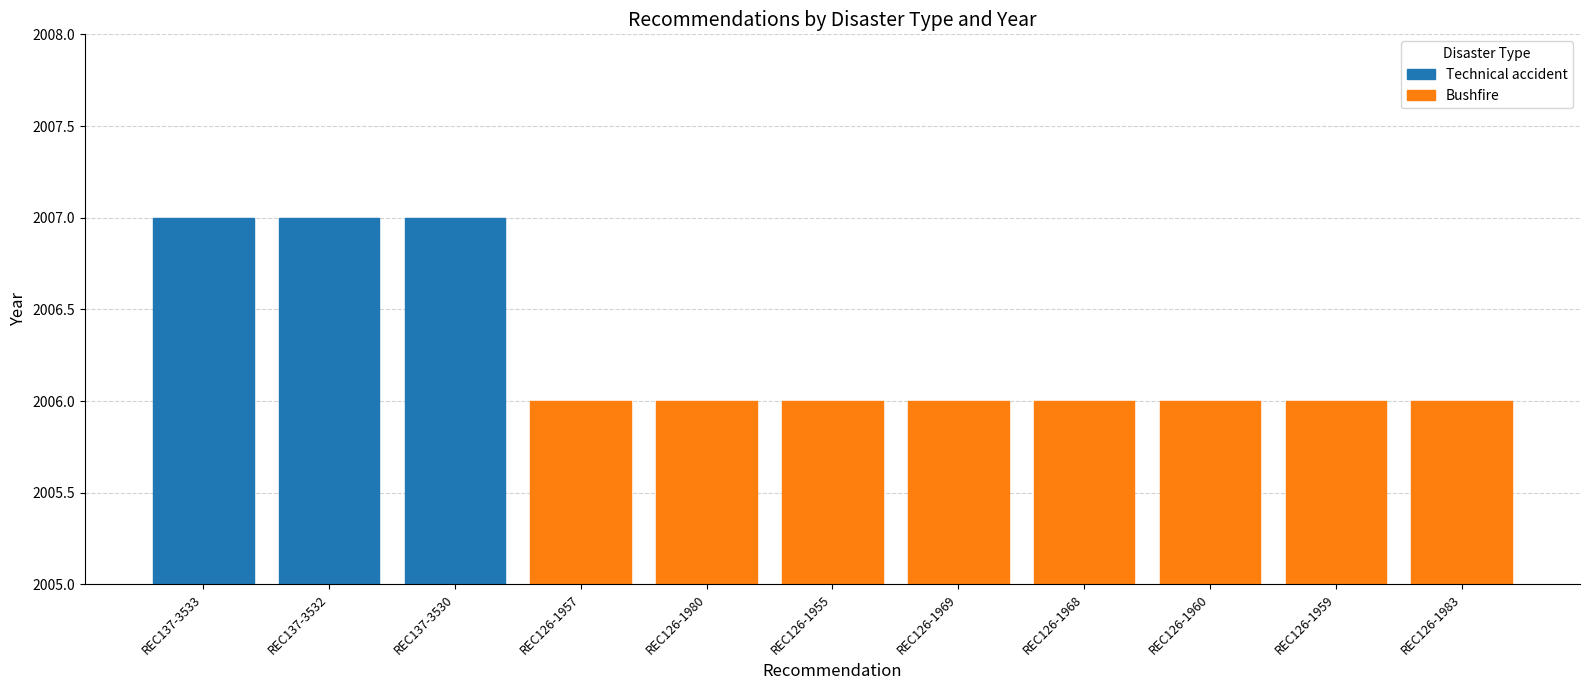

Count the values in the range 2006 to 2007.

11